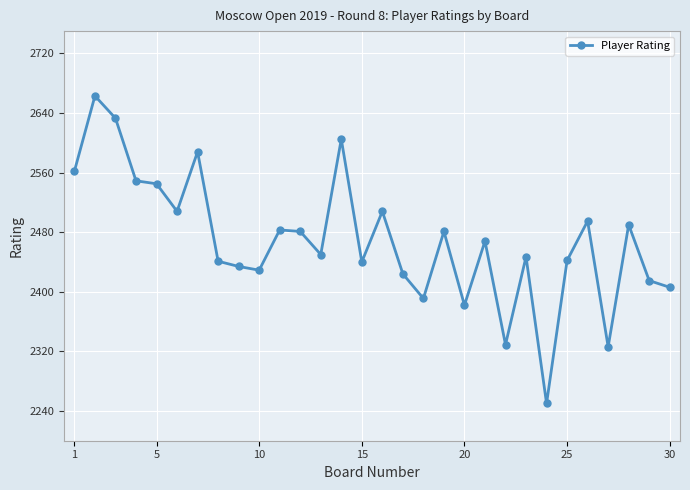

What is the average value?

2469